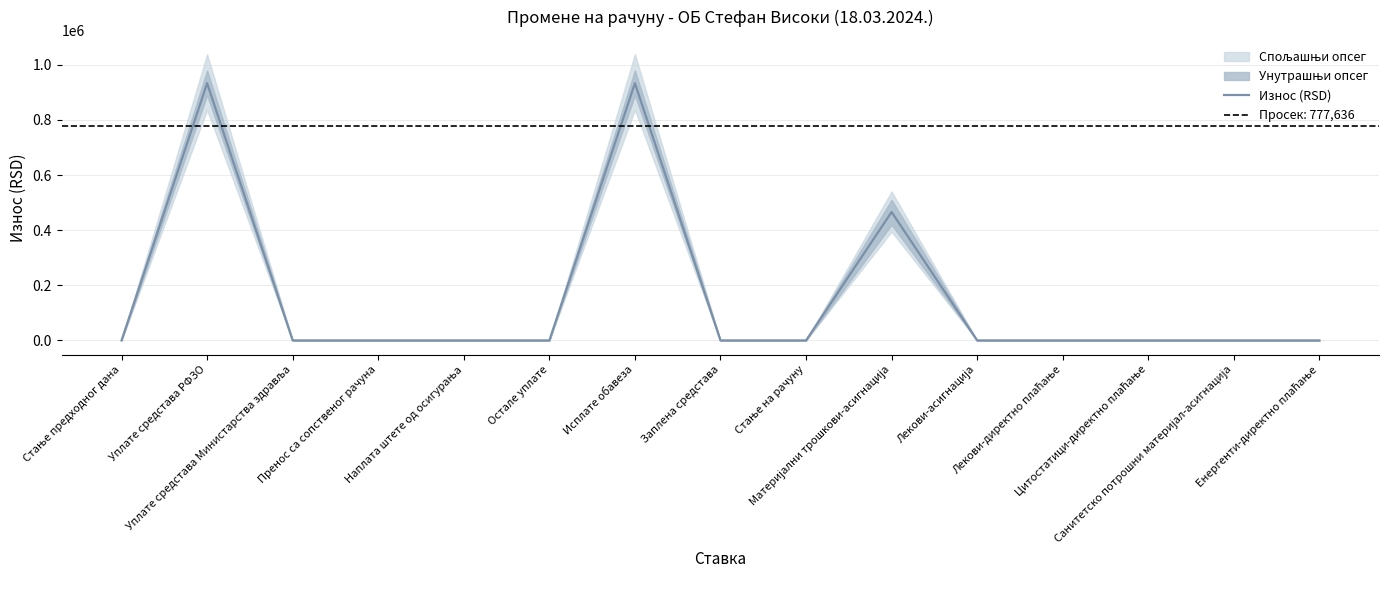

The chart shows a value of 0.0 at Стање предходног дана. True or false?

True